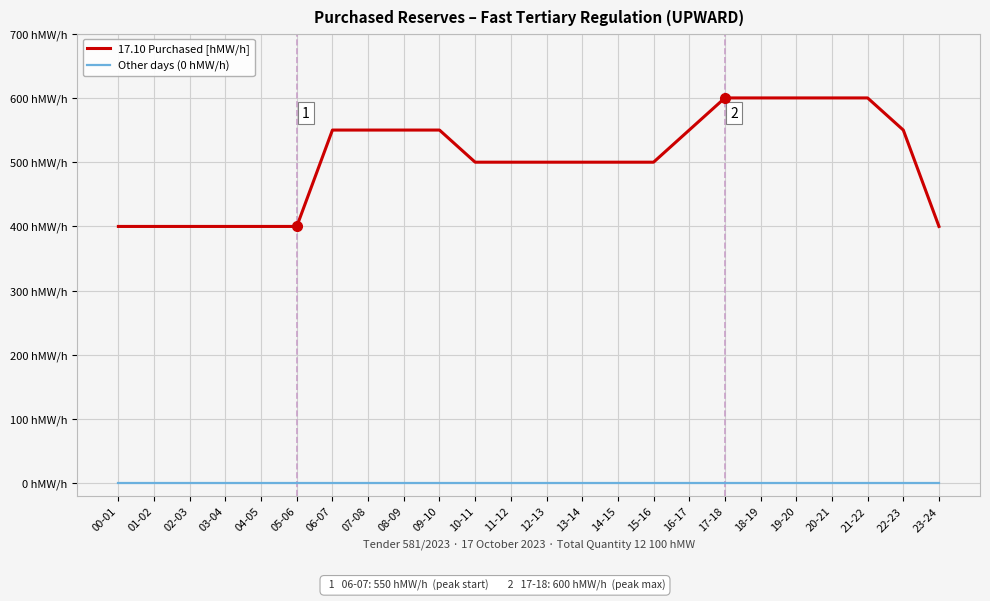

At how many categories does at least one series exceed 476?

17